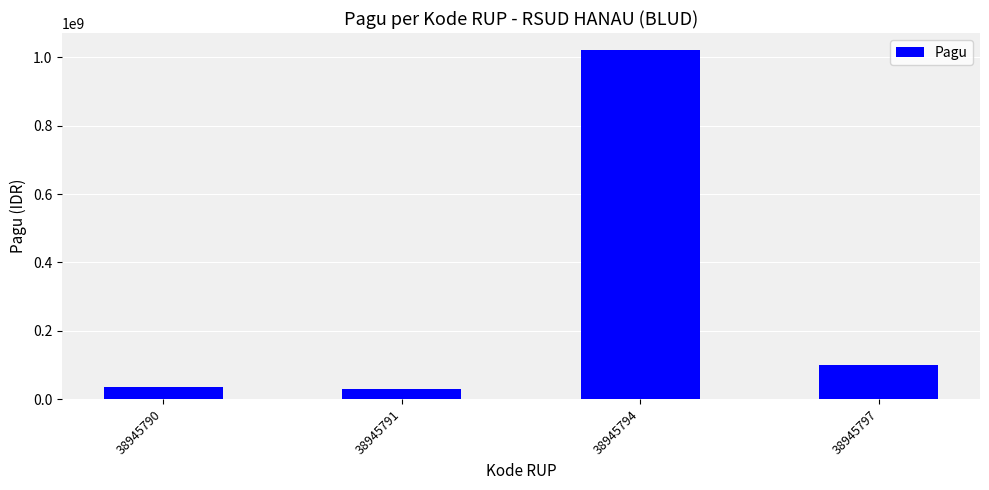

Approximately how many times larger is the value at 38945791 compared to 38945790?

0.8